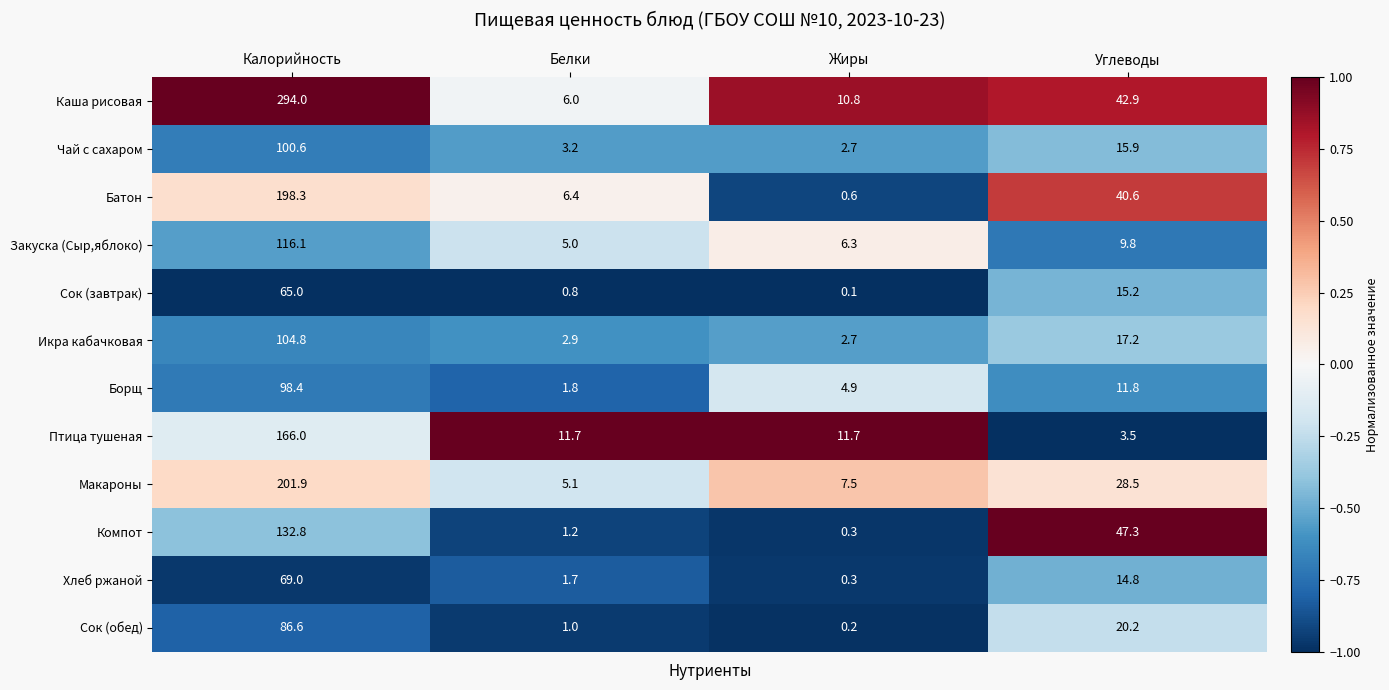

Which category has the highest value in the Сок (обед) series?

Калорийность